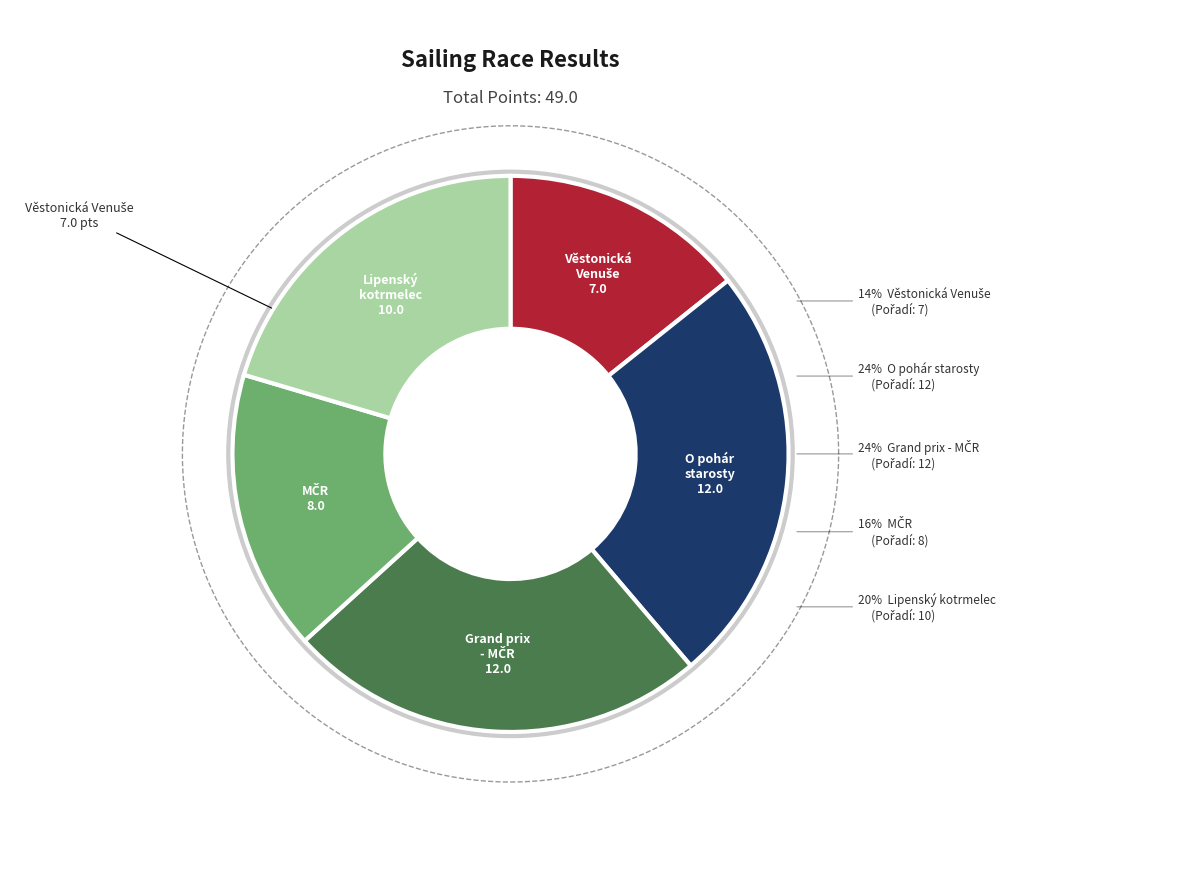

To the nearest percent, what portion does 132192
Věstonická Venuše represent?

14%